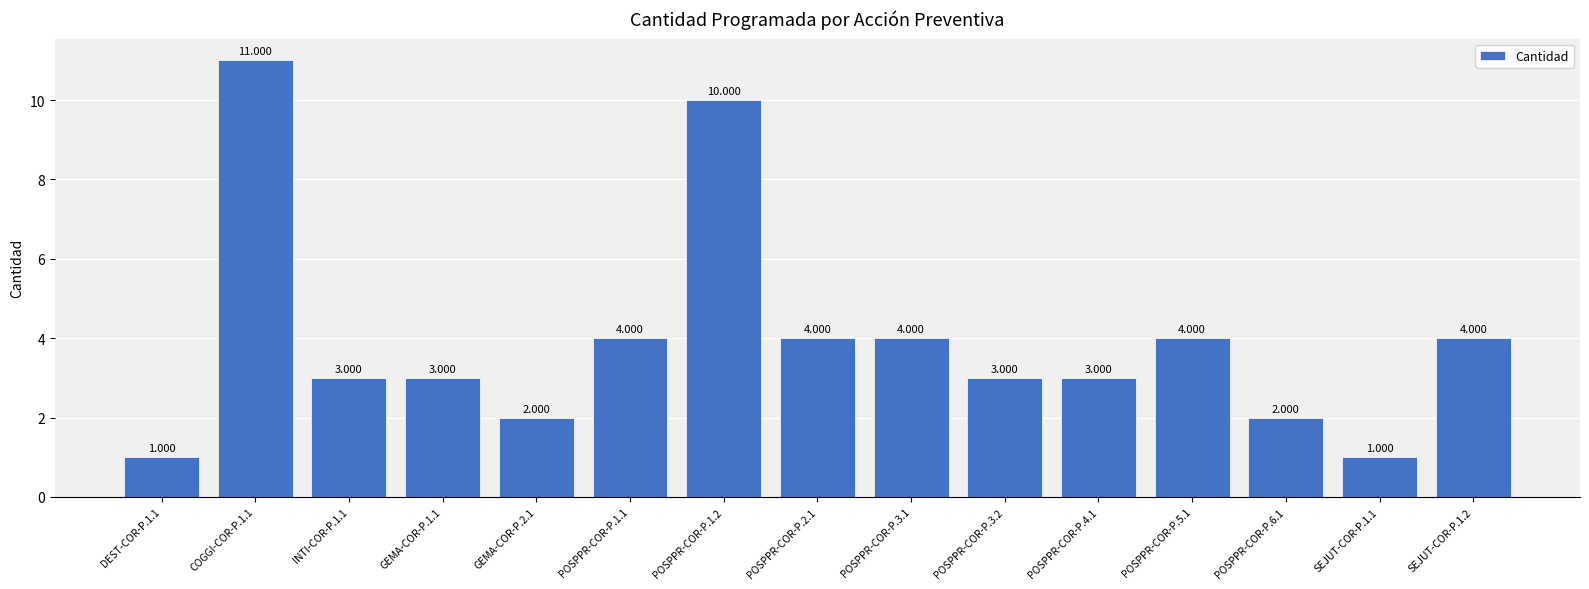

What position from the left is POSPPR-COR-P.5.1?

12